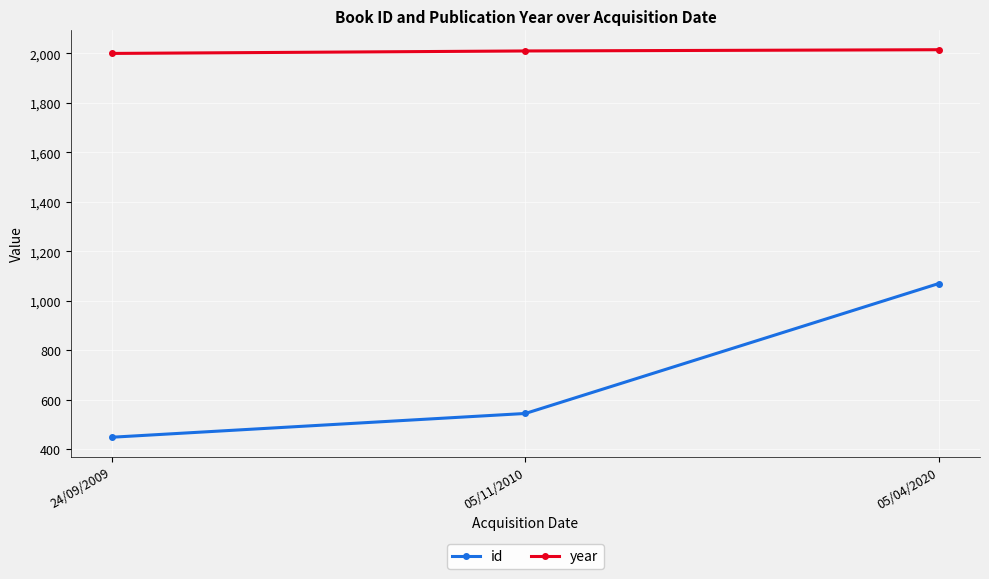

What is the total value across all series at 05/04/2020?

3085